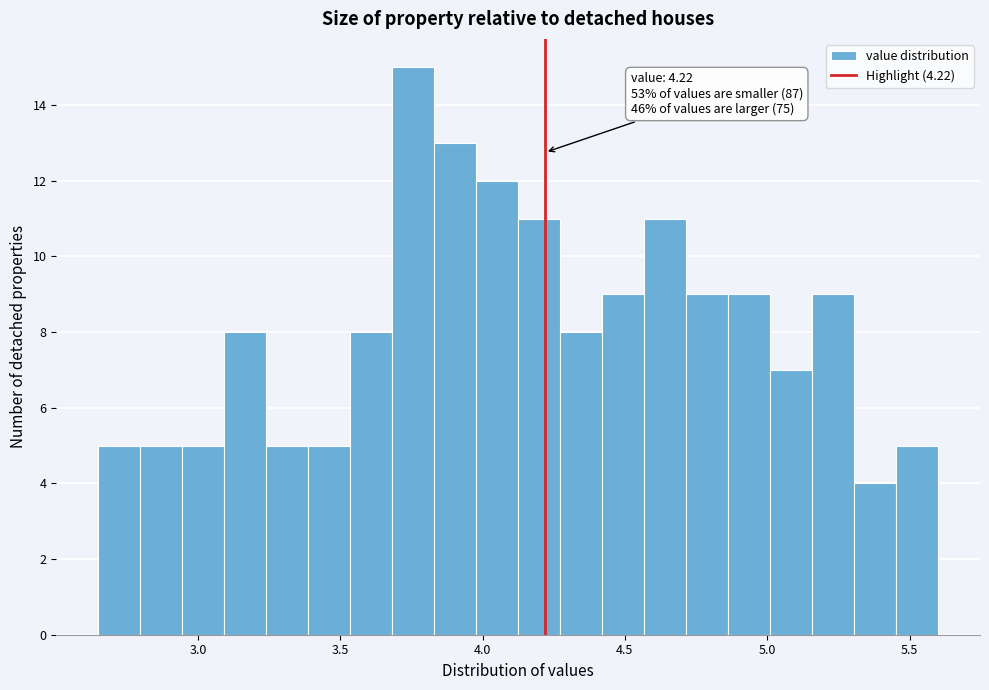

Around what value on the x-axis is the tallest bar? Give the approximate position of its centre, as read against the axis.

3.75